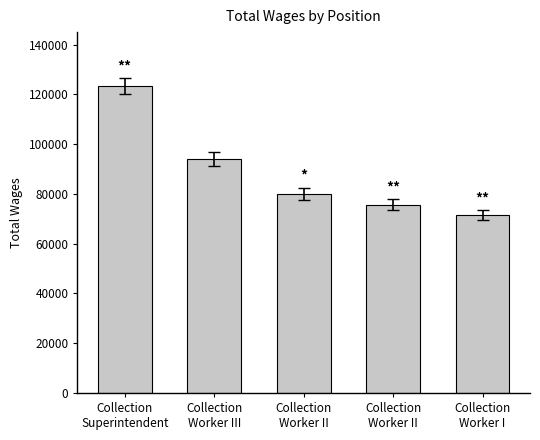

List the labels in order of value, smallest first.

Collection
Worker I, Collection
Worker II, Collection
Worker II, Collection
Worker III, Collection
Superintendent